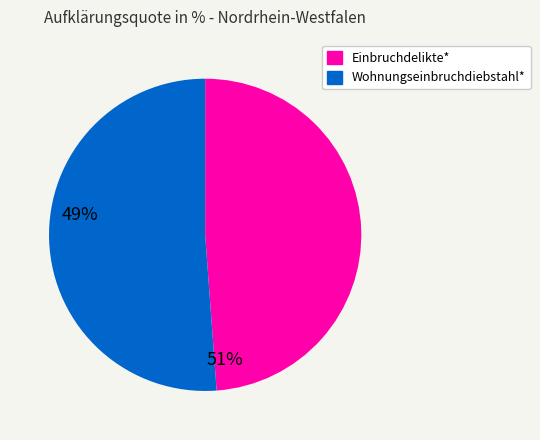

Which slice is the largest?

Wohnungseinbruchdiebstahl*